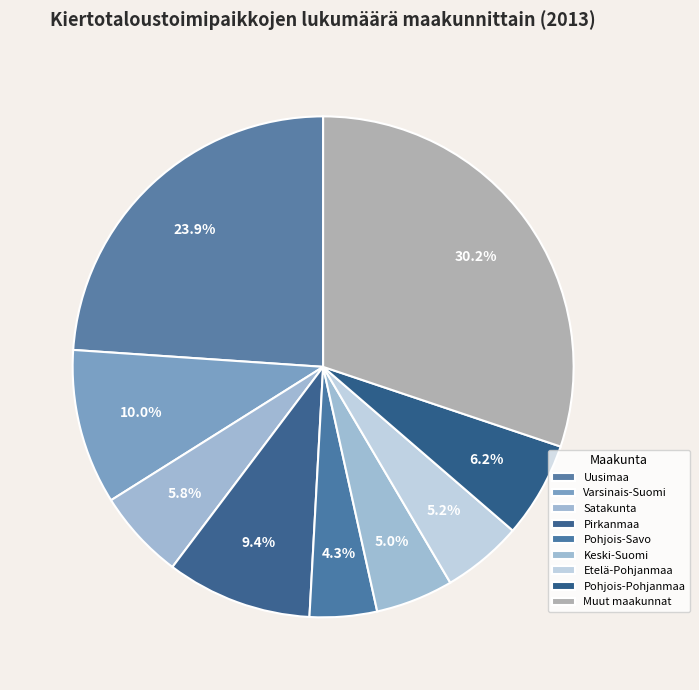

Is there any slice that represents more than half of the pie?

No